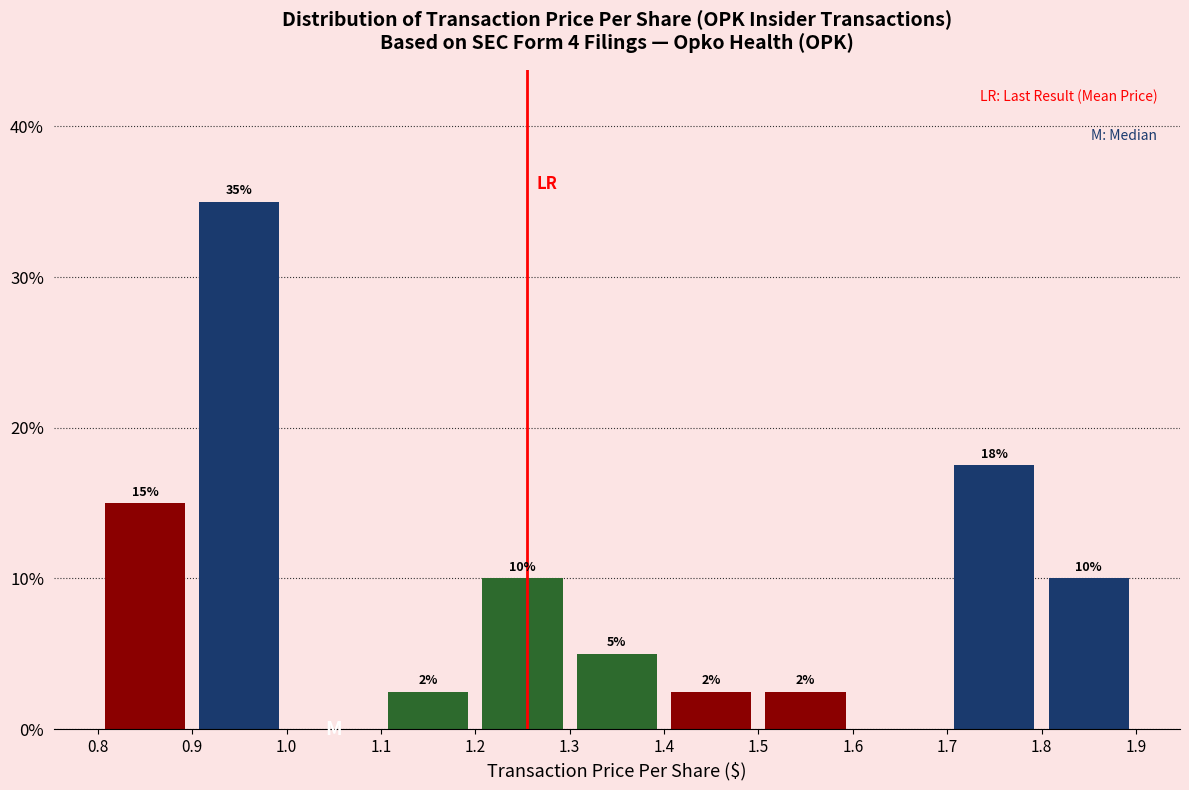

Which range on the x-axis has the tallest bar?

0.9 to 1.0